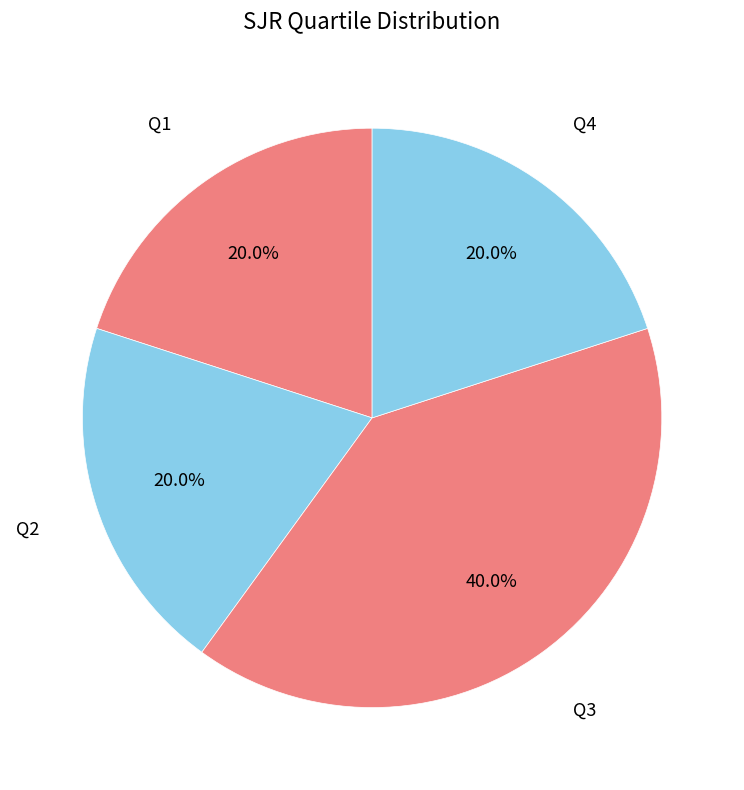

To the nearest percent, what is the average slice percentage?

25%